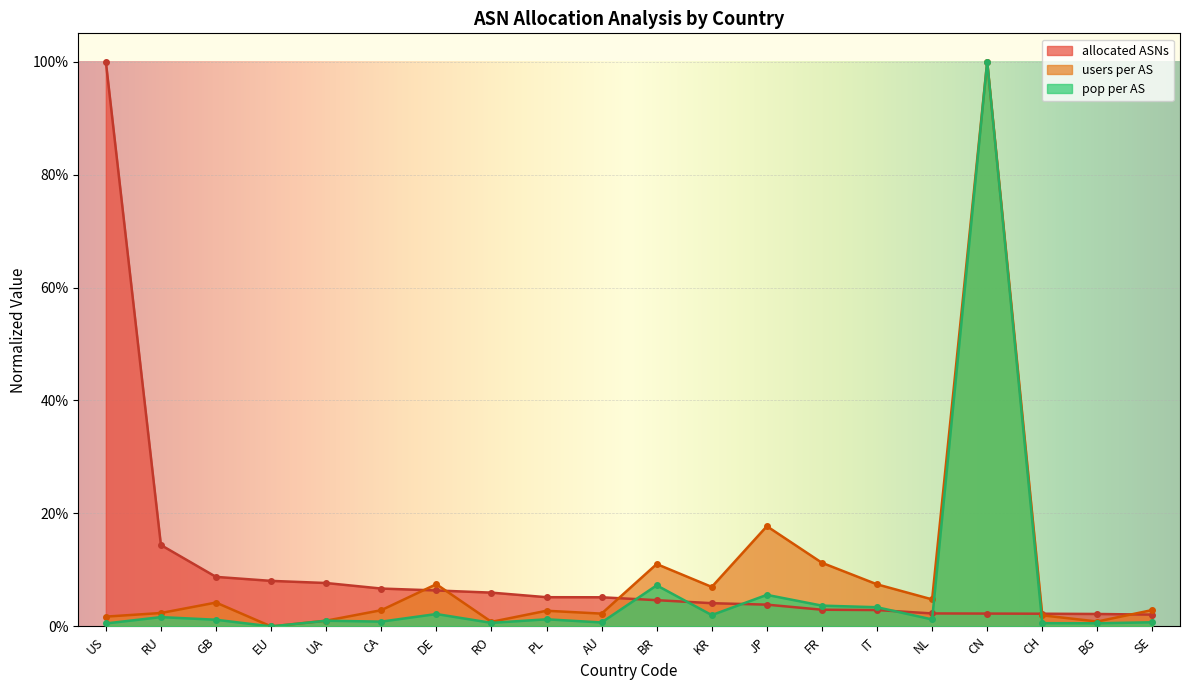

Is the value of users per AS at EU greater than the value of pop per AS at BG?

No